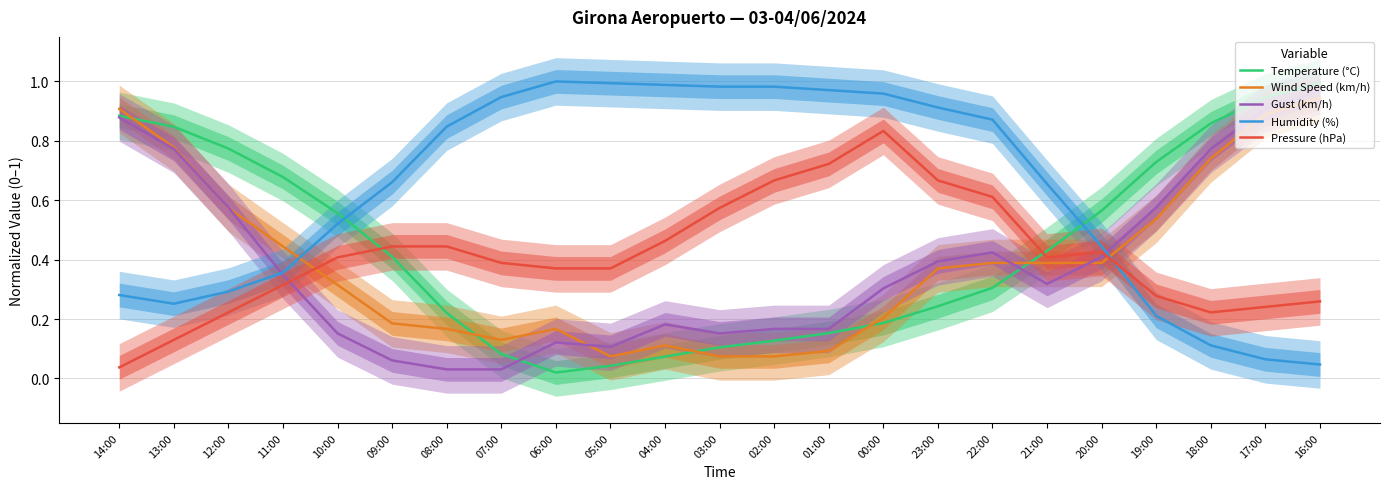

What are all the series names shown in the legend?

Temperature (°C), Wind Speed (km/h), Gust (km/h), Humidity (%), Pressure (hPa)